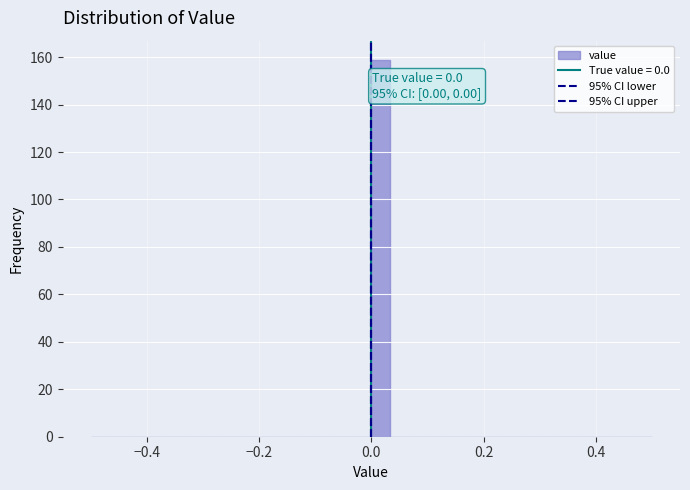

Read against the x-axis, roughly where is the centre of the tallest bar?

0.02